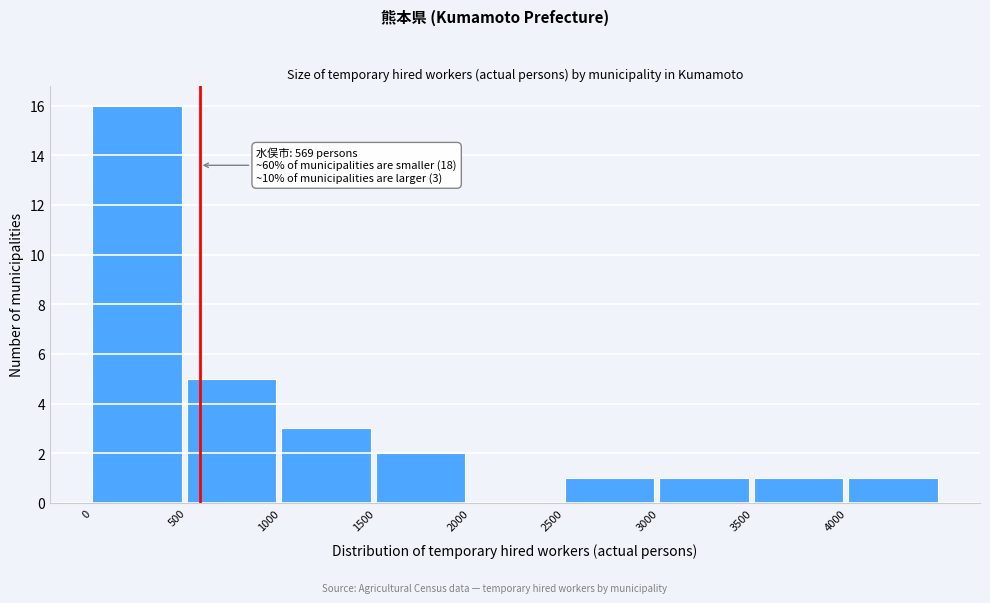

Over which range of the x-axis is the bar tallest?

0 to 500